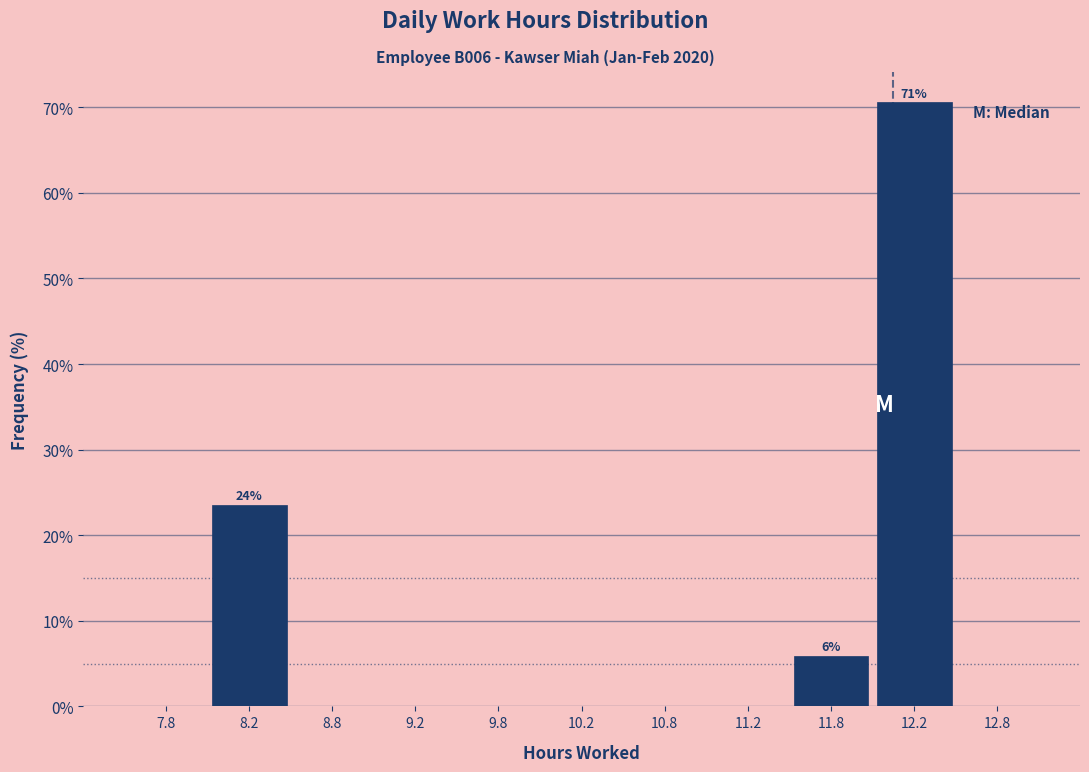

Over which range of the x-axis is the bar tallest?

12.0 to 12.5